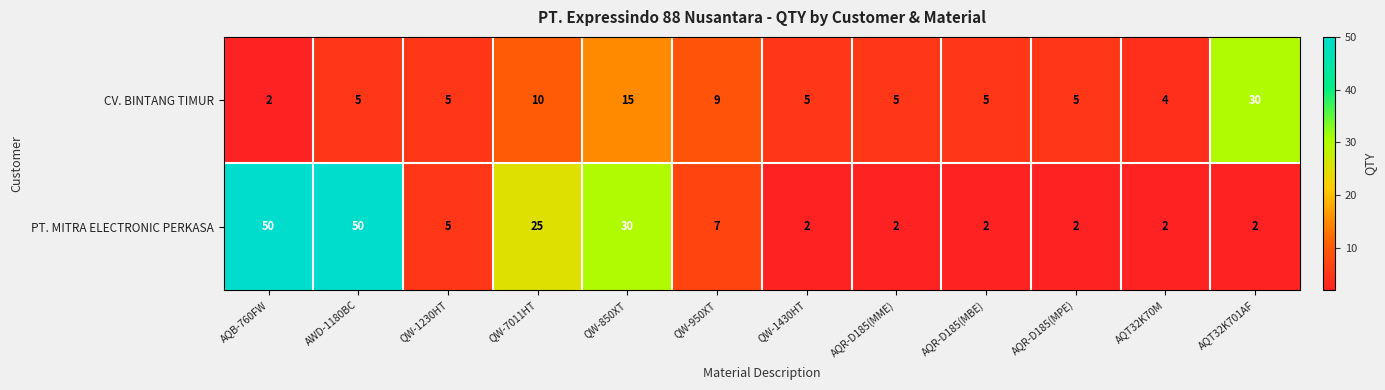

Which category has the lowest value in the CV. BINTANG TIMUR series?

AQB-760FW